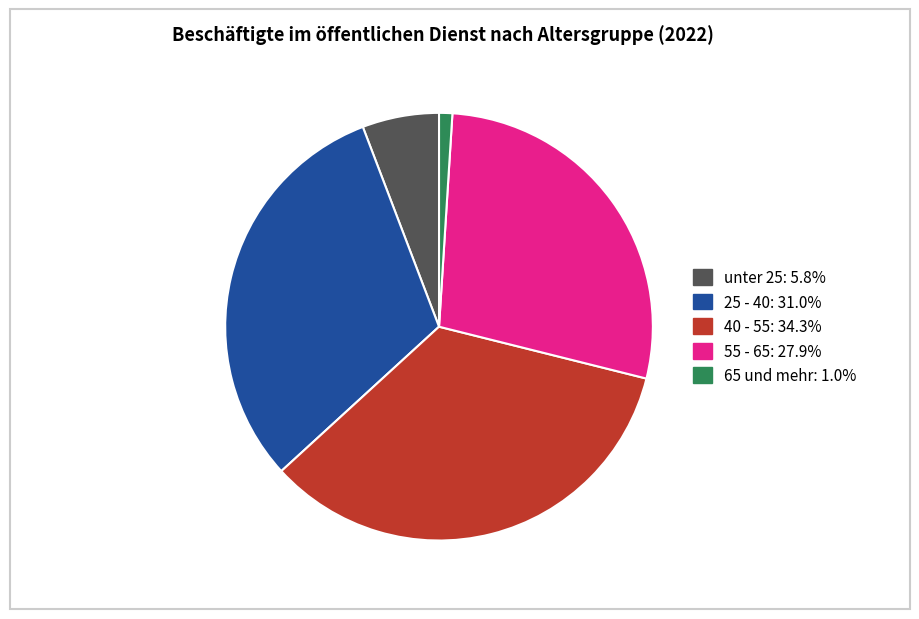

What is the largest slice in the pie chart?

40 - 55